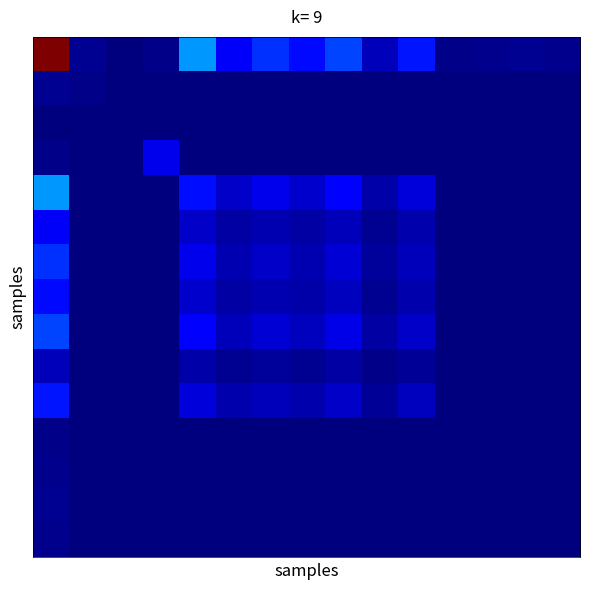

How many distinct data groups are displayed?

15